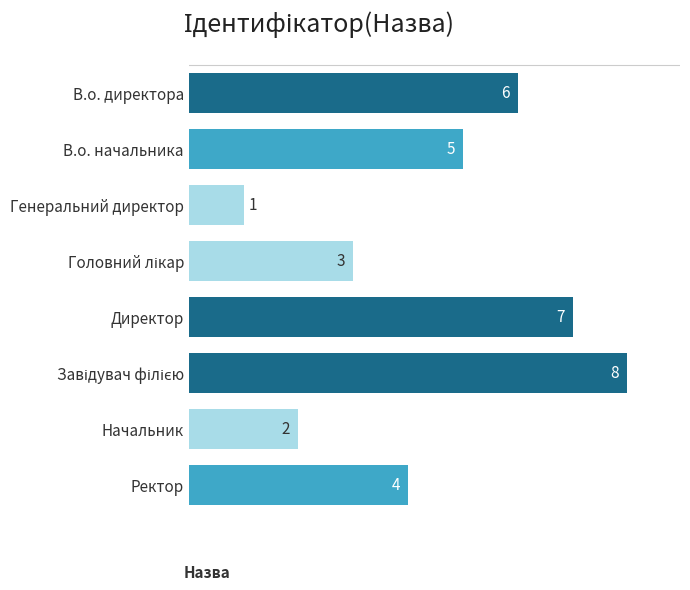

What is the difference between the values at Начальник and Директор?

5